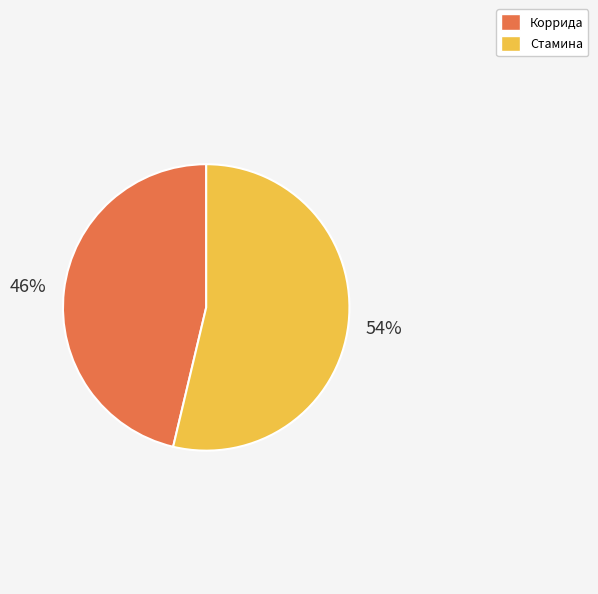

What is the ratio of the value at Стамина to the value at Коррида?

1.2